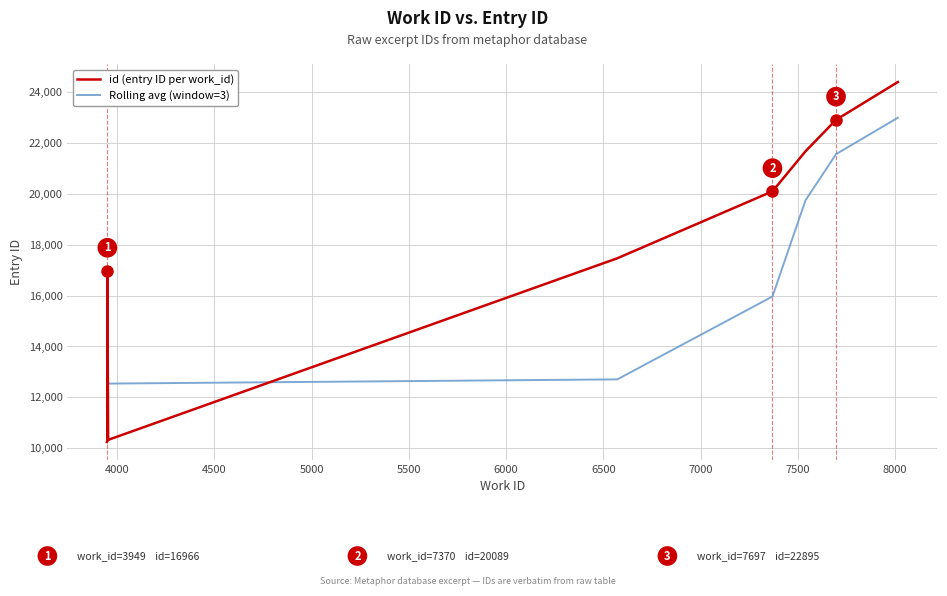

True or false: there are more than 2 points higher than both neighbors.

False